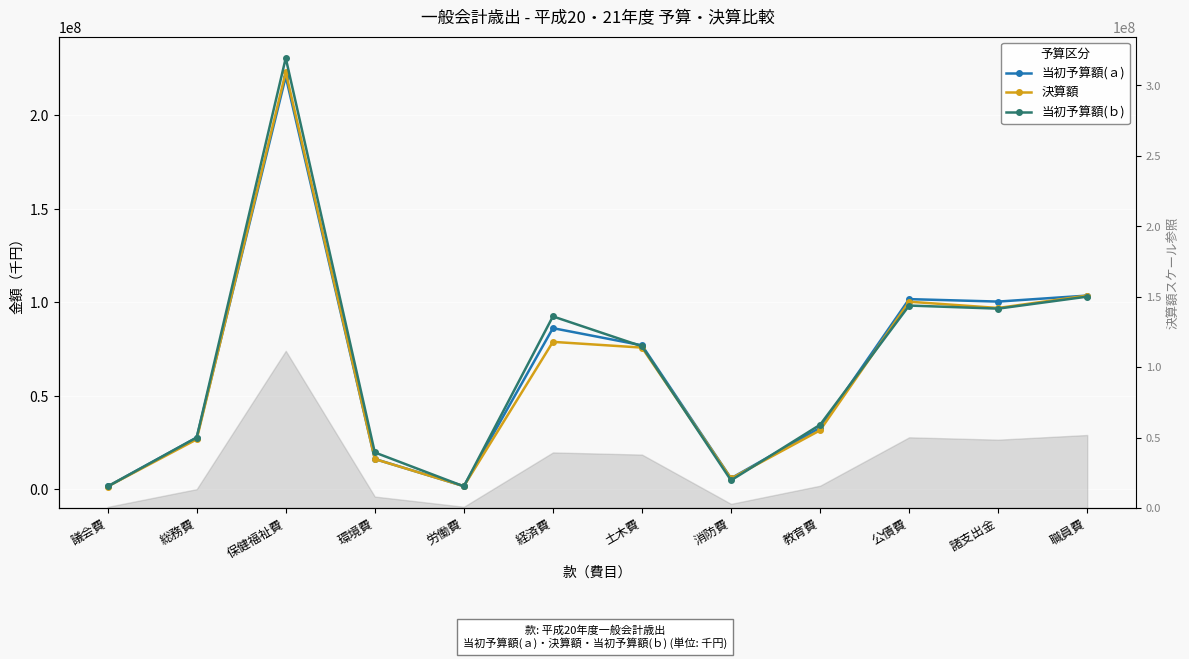

True or false: 当初予算額(ｂ) and 決算額 cross at least once.

True